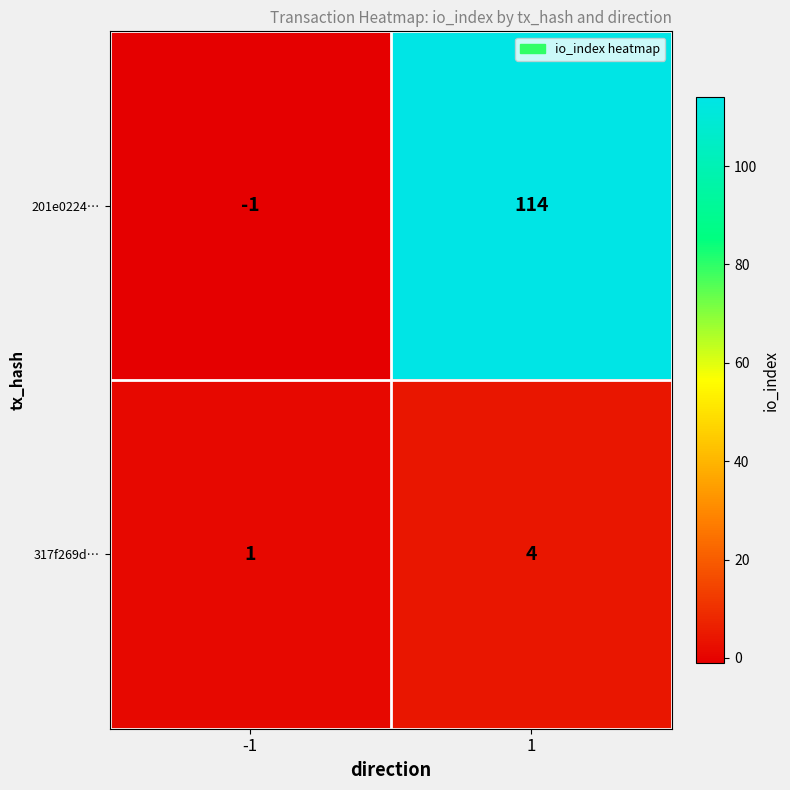

Is the value of 317f269d… at -1 greater than the value of 201e0224… at 1?

No